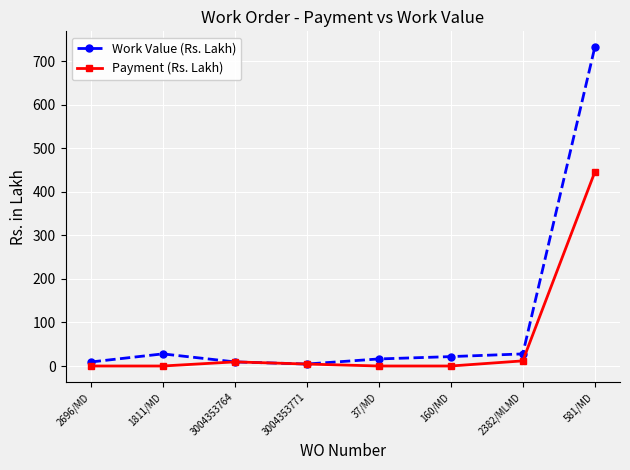

Which series changed the most between 160/MD and 581/MD?

Work Value (Rs. Lakh)